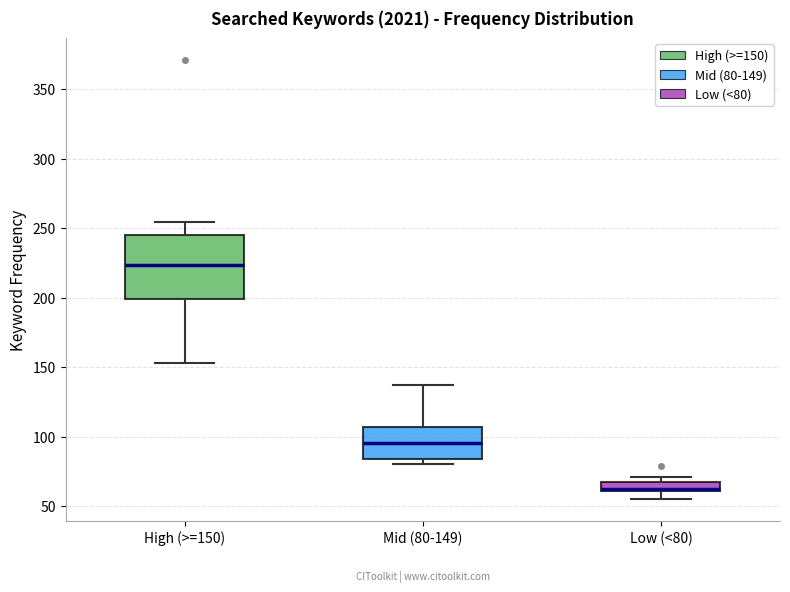

Where is the lower edge of the box for High (>=150) on the y-axis? The values are not printed on the chart, so give them approximately, as read against the axis.

200